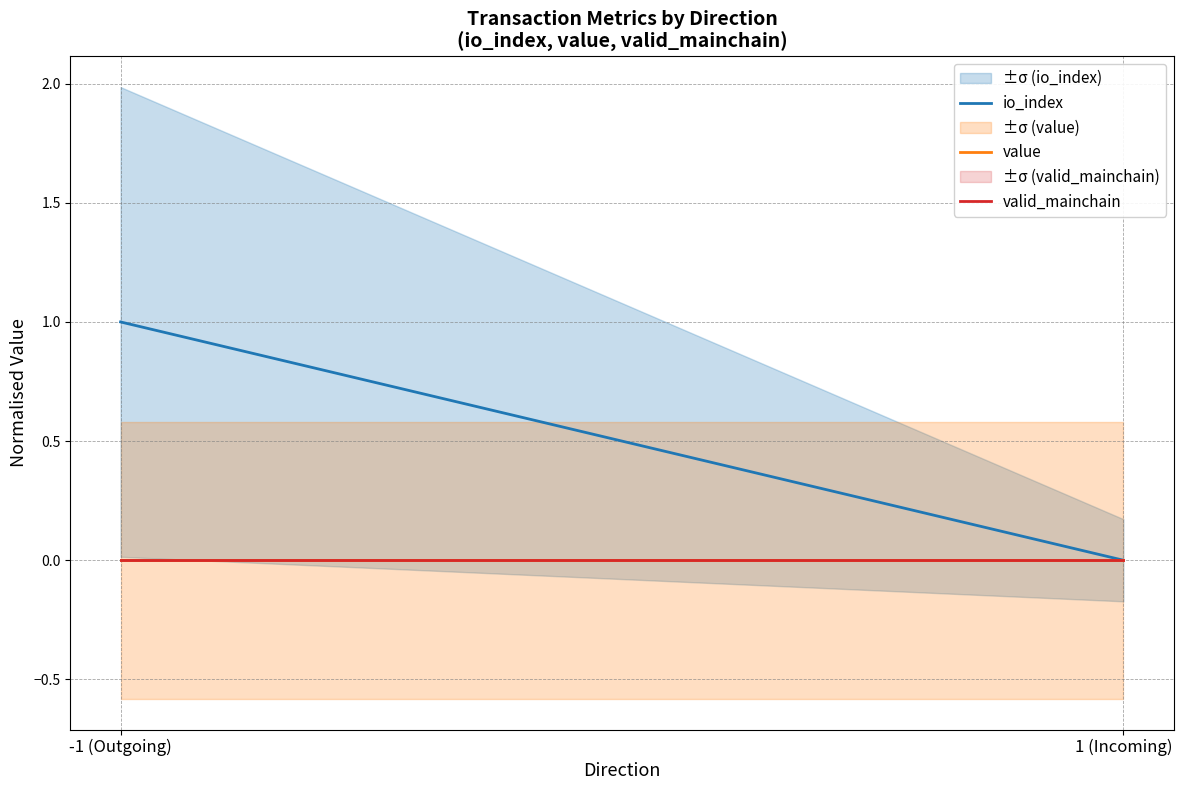

Is the value of io_index at -1 (Outgoing) greater than the value of valid_mainchain at 1 (Incoming)?

Yes